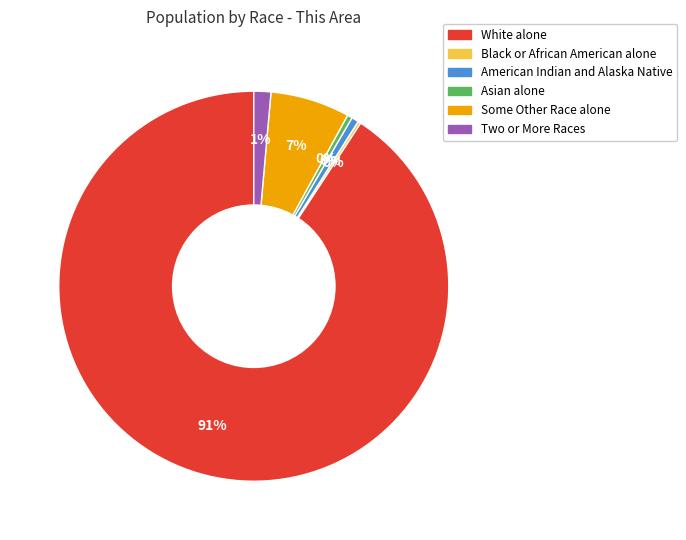

Which category has the biggest portion of the pie?

White alone